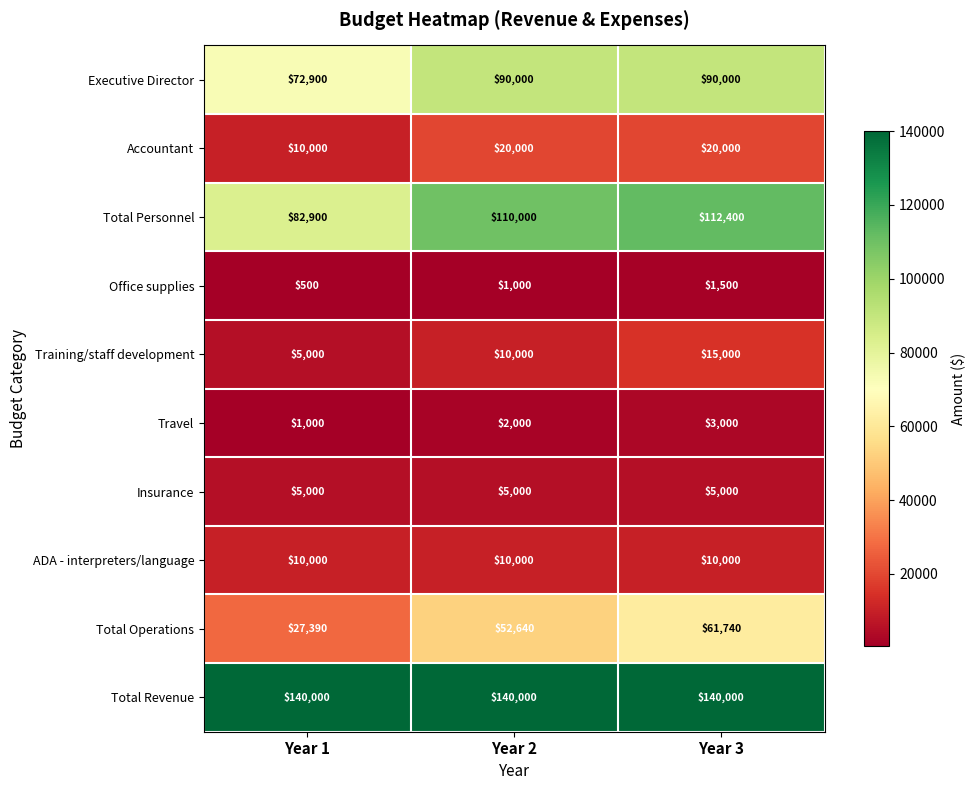

How many Executive Director values are between 72900 and 90000?

3